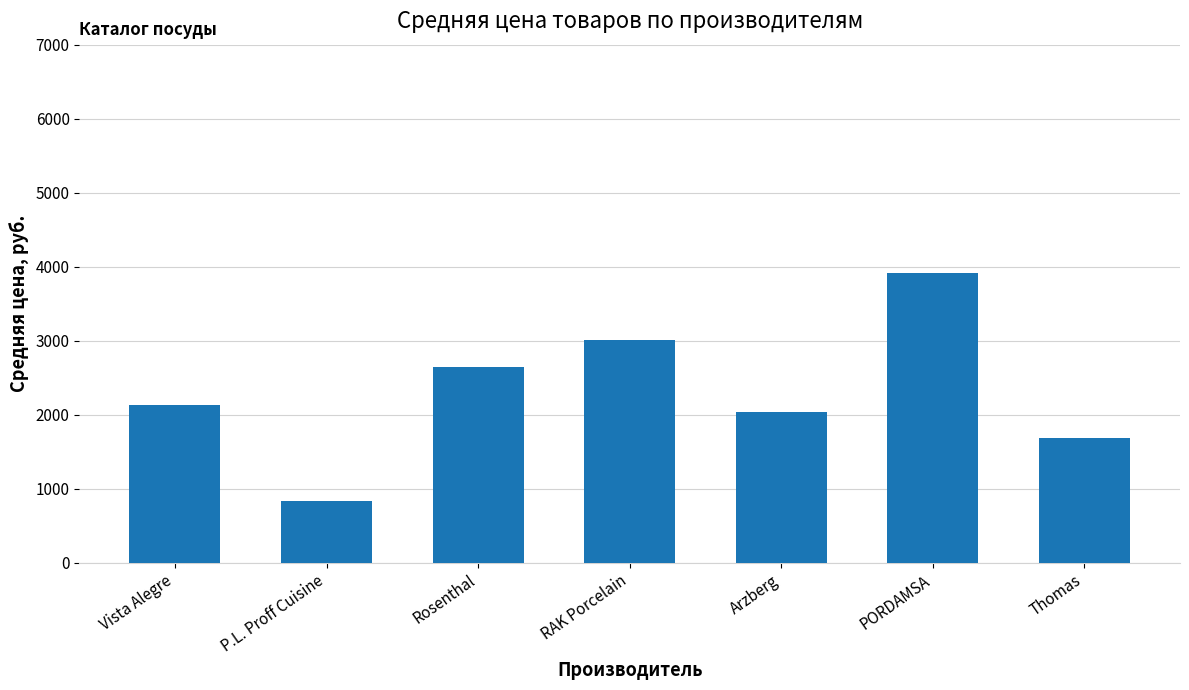

What is the greatest value displayed?

3916.6